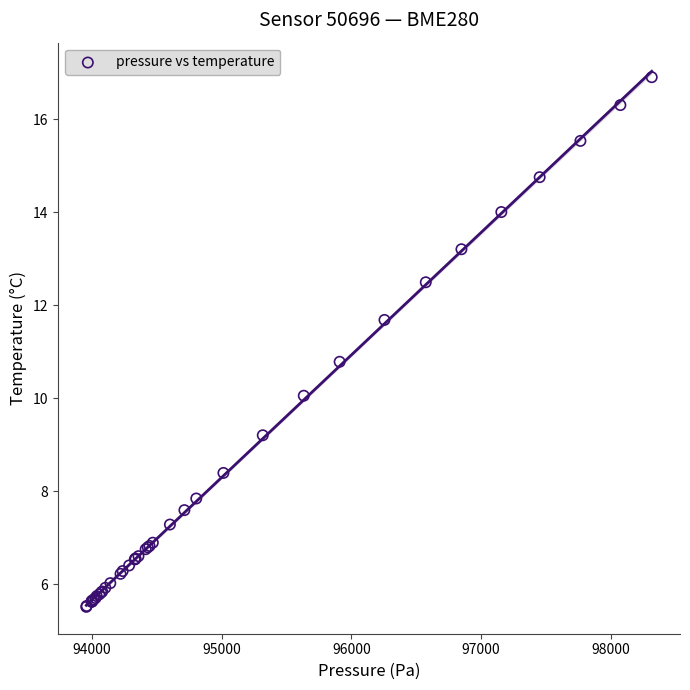

What Y value in the scatter plot is closest to 11?

10.8